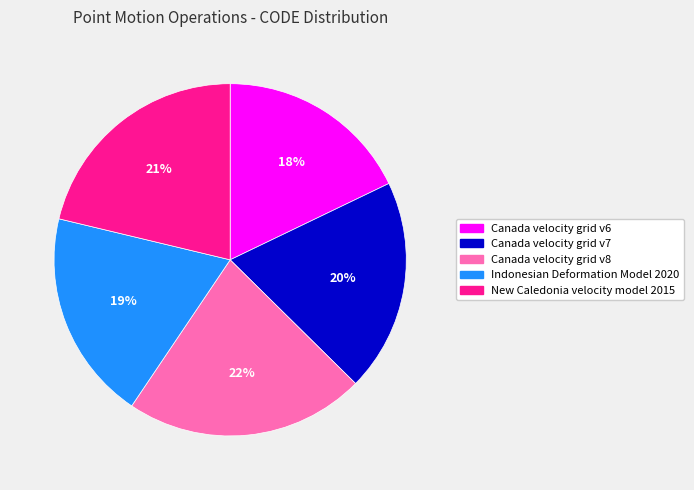

How many slices are in this pie chart?

5